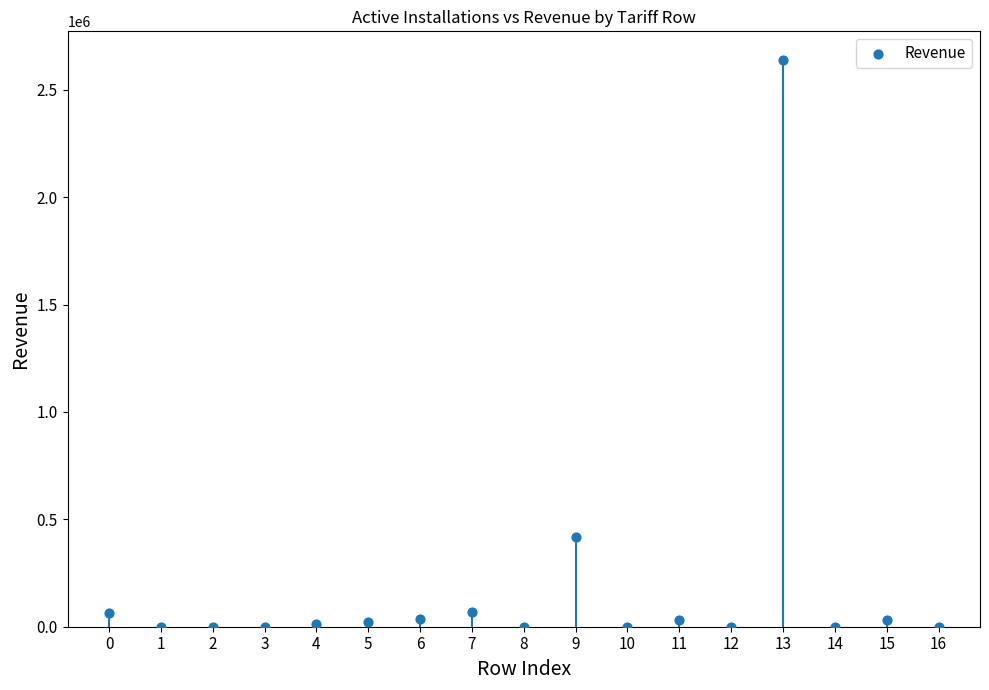

What Y value in the scatter plot is closest to 1319951?

416300.5